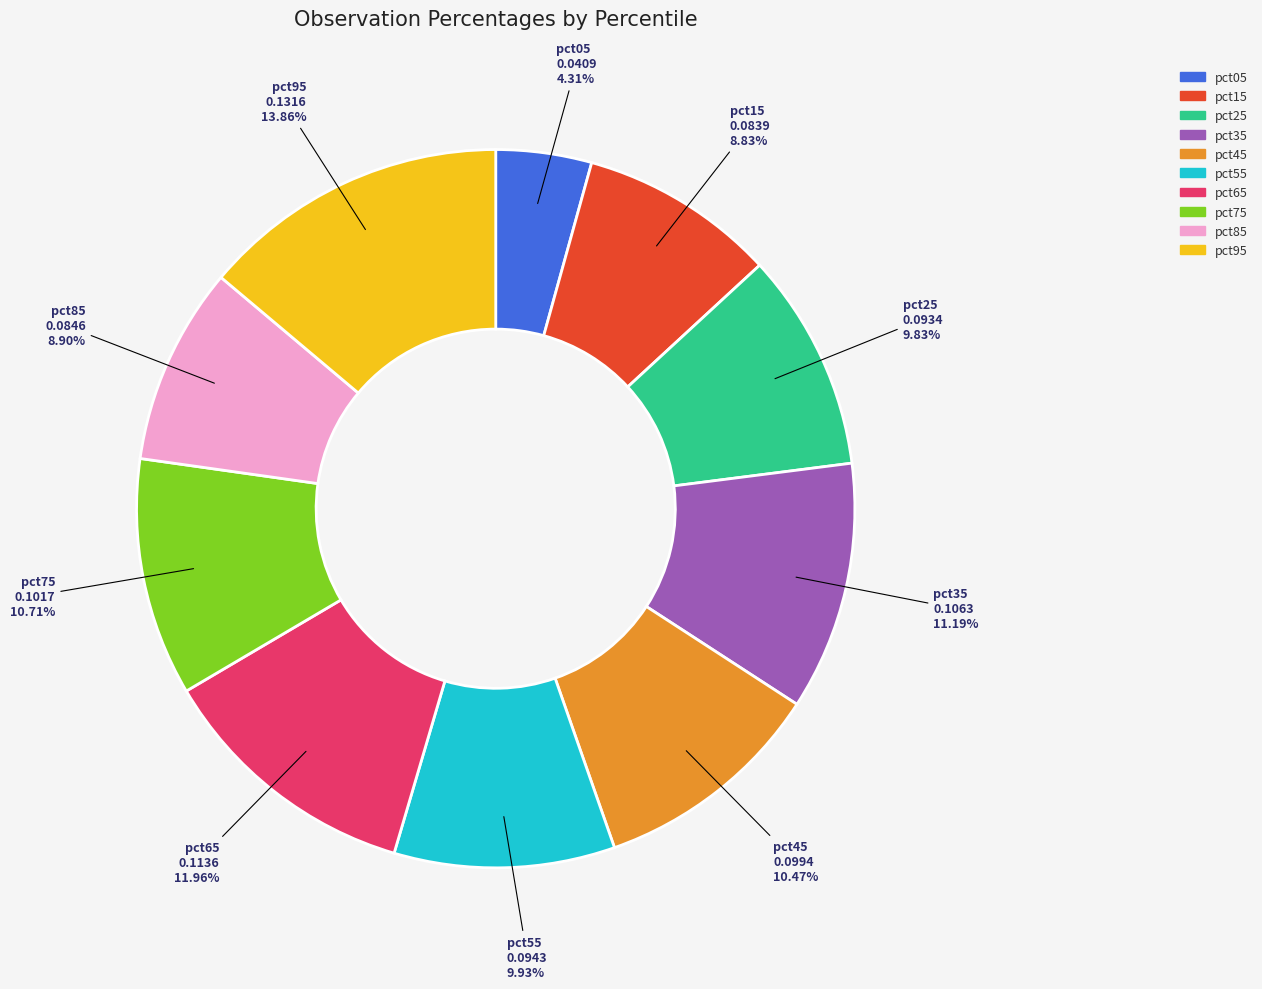

Do pct35 and pct15 together represent more than half of the pie?

No